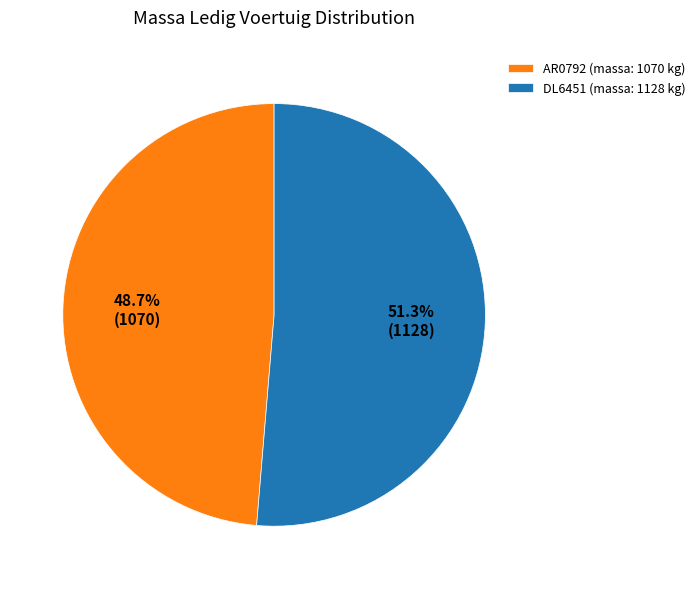

Combined, what portion of the pie is AR0792 (massa: 1070 kg) and DL6451 (massa: 1128 kg)?

100.0%